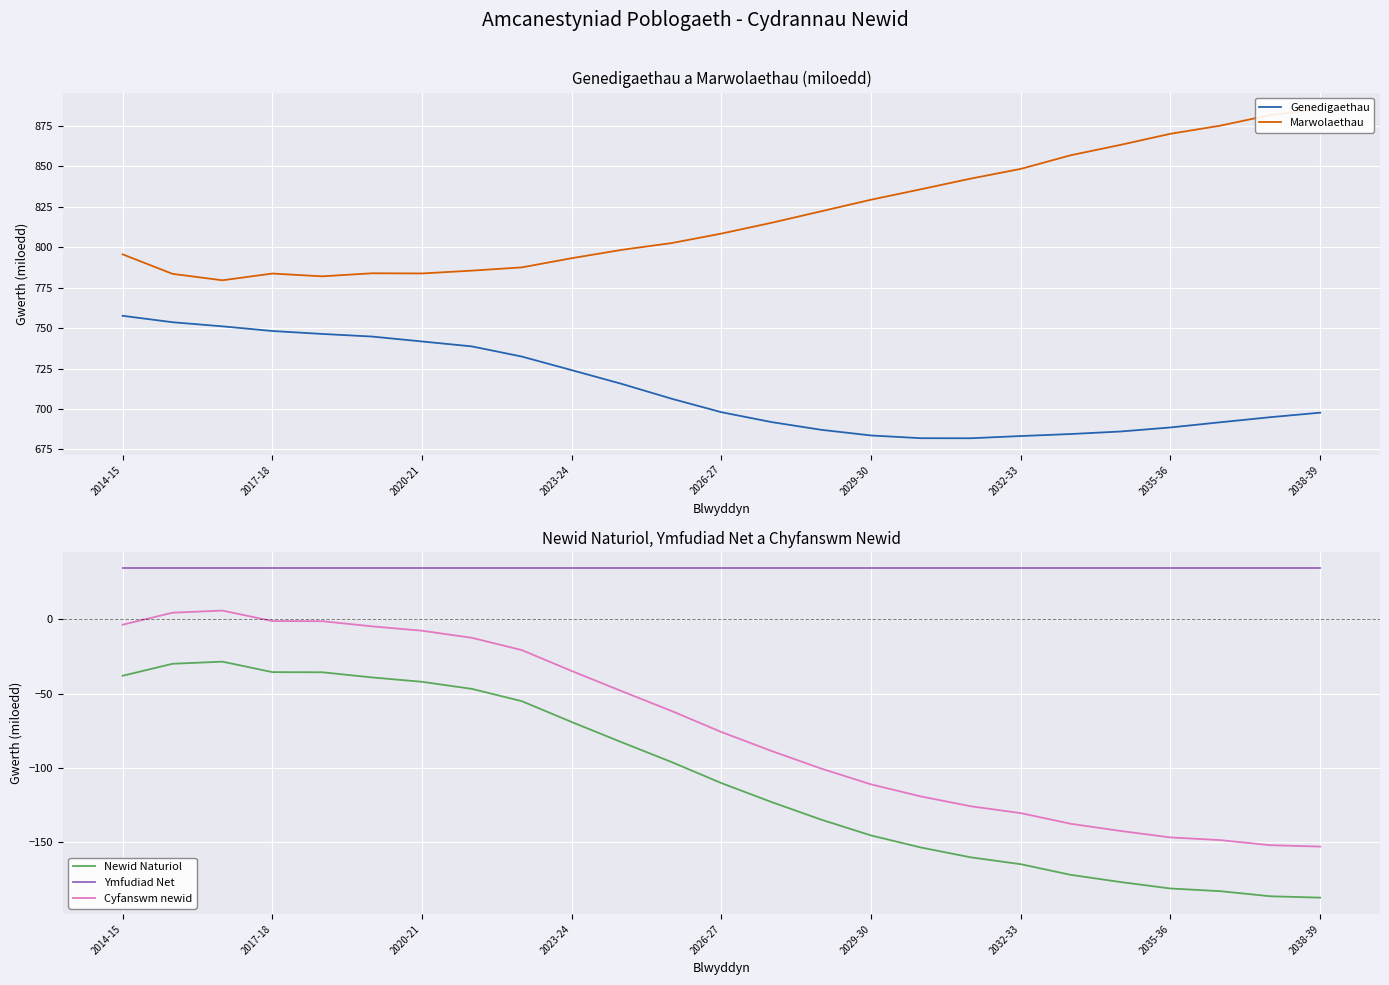

Where is Cyfanswm newid nearest to the value -73?

2026-27